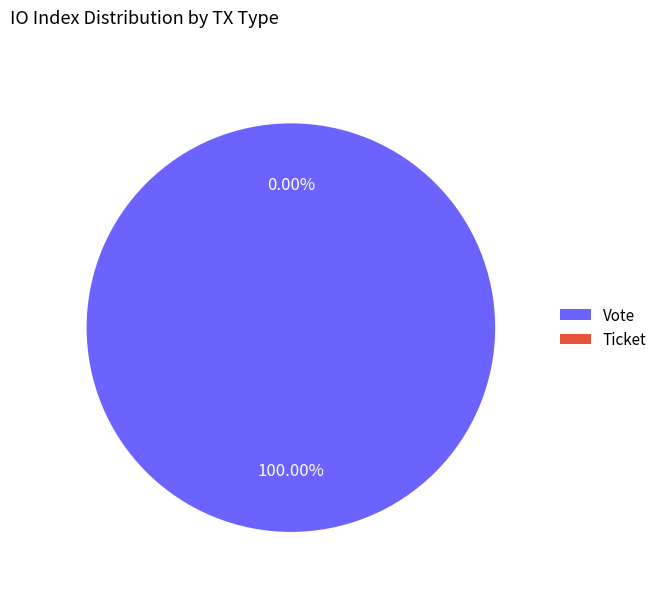

Is there a majority slice in this chart?

Yes